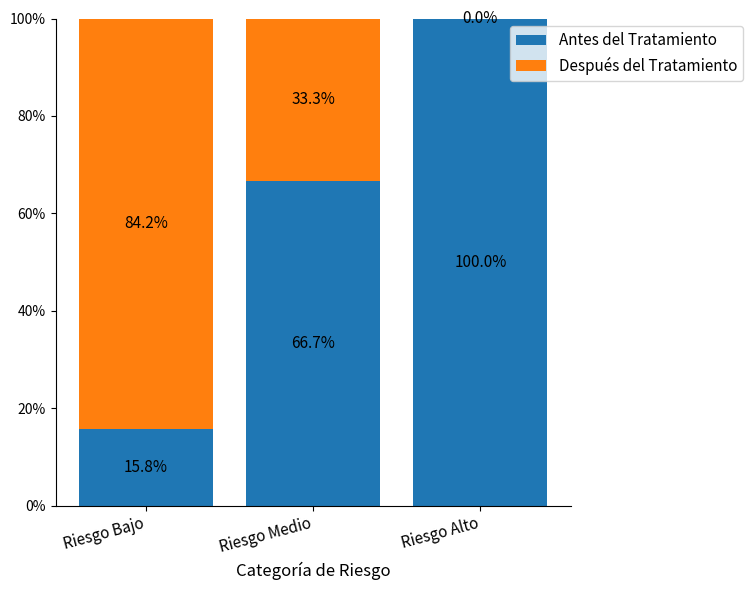

Are the bars grouped side by side (vs. stacked)?

No